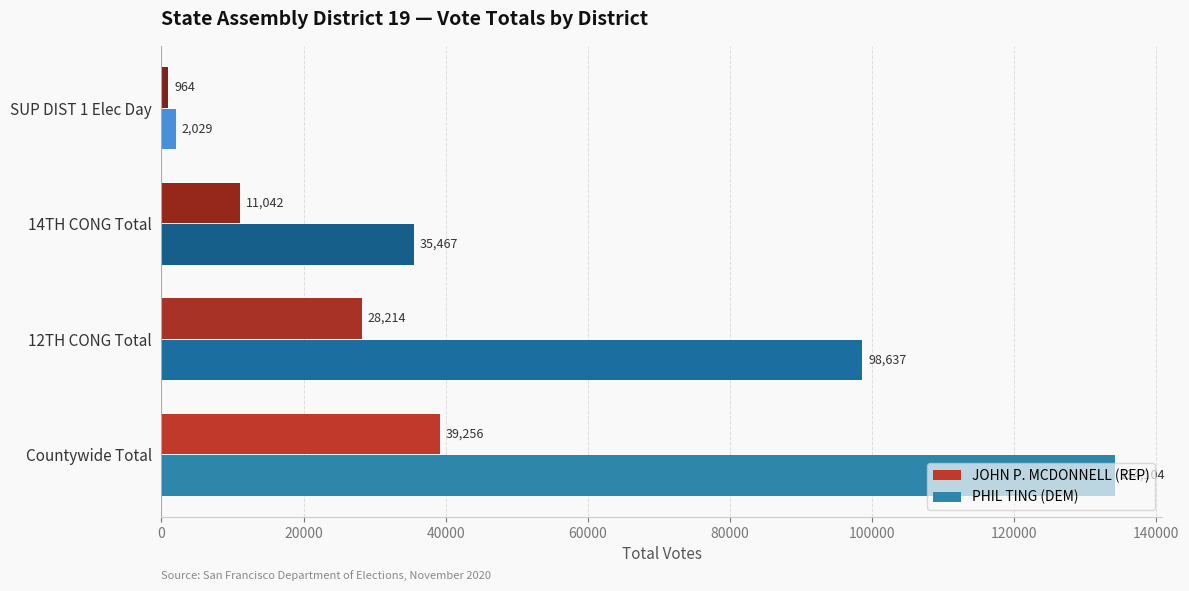

Where is PHIL TING (DEM) nearest to the value 68066?

12TH CONG Total